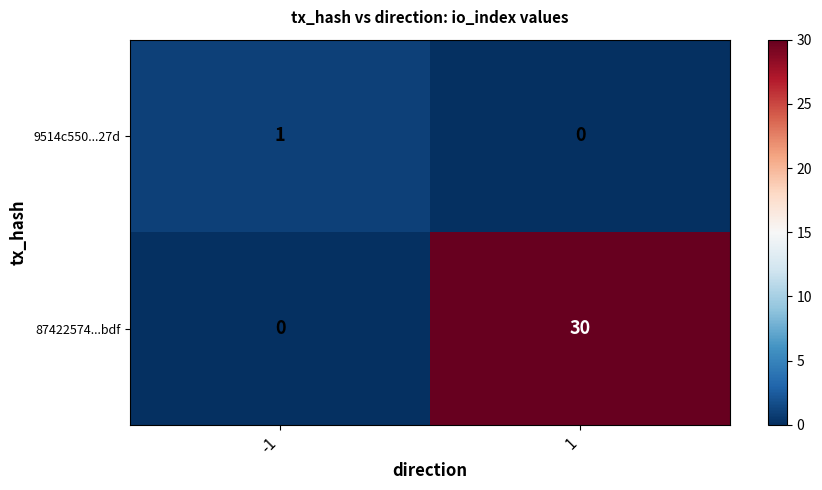

What is the average value of the 87422574...bdf series?

15